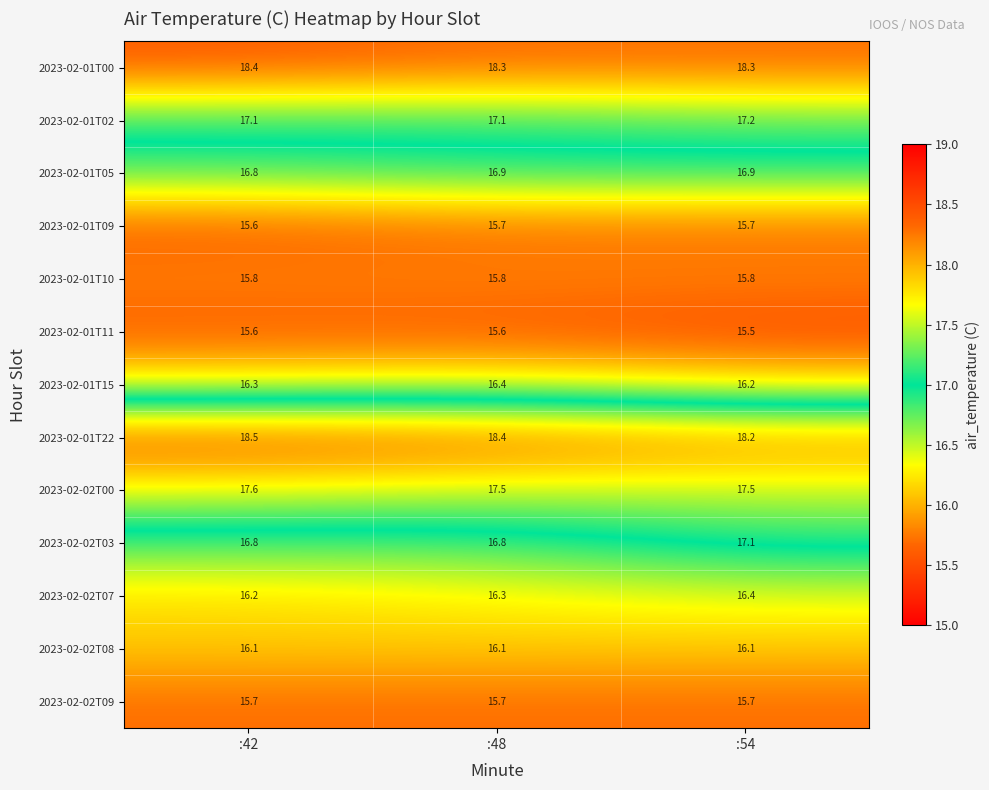

List the labels in order of 2023-02-01T15 value, largest first.

:48, :42, :54